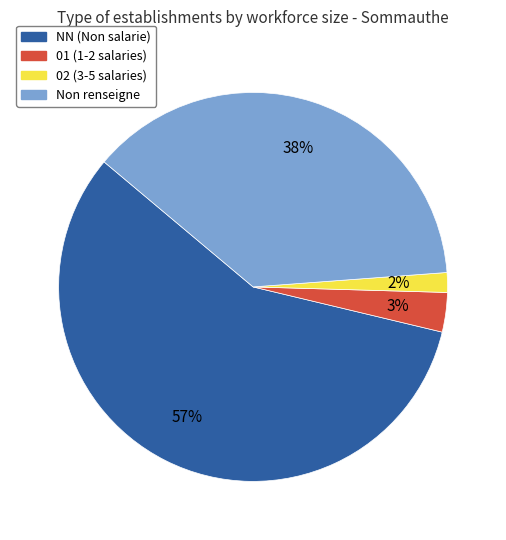

Which category has the biggest portion of the pie?

NN (Non salarie)